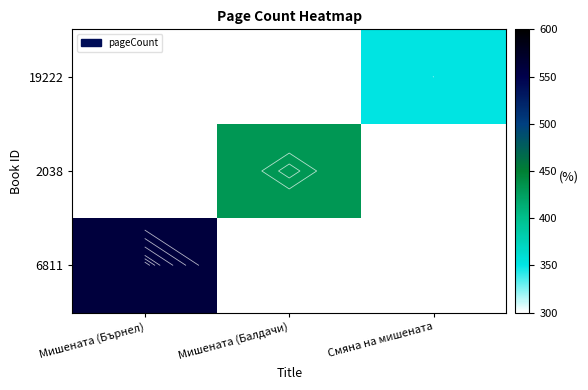

What is the spread (max minus min) of values at Смяна на мишената?

352